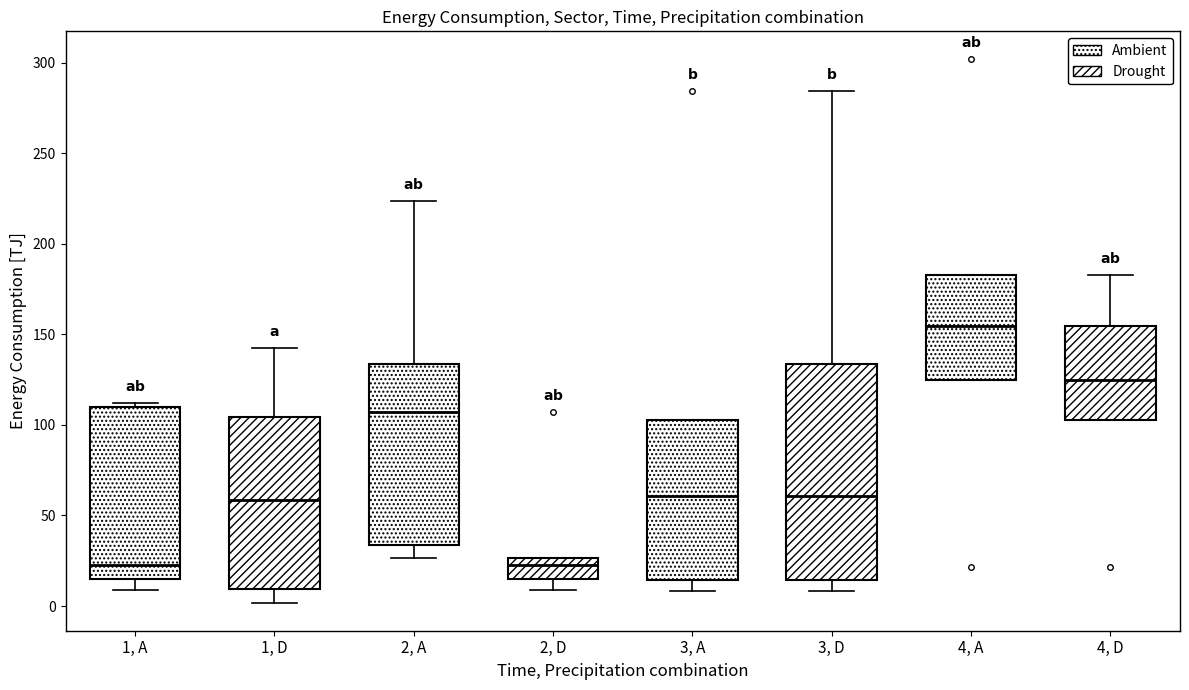

Reading left to right, read every box against the y-axis: the position of its median line, the range the box covers, and the ends of its whiskers. The values are not printed on the chart, so give them approximately, as read against the axis.

1, A: median 25, box 15 to 110, whiskers 10 to 110 (just above the box's upper edge)
1, D: median 60, box 10 to 105, whiskers 0 to 140
2, A: median 105, box 35 to 135, whiskers 25 to 225
2, D: median 25 (just below the box's upper edge), box 15 to 25, whiskers 10 to 25
3, A: median 60, box 15 to 105, whiskers 10 to 105
3, D: median 60, box 15 to 135, whiskers 10 to 285
4, A: median 155, box 125 to 185, whiskers 125 to 185
4, D: median 125, box 105 to 155, whiskers 105 to 185